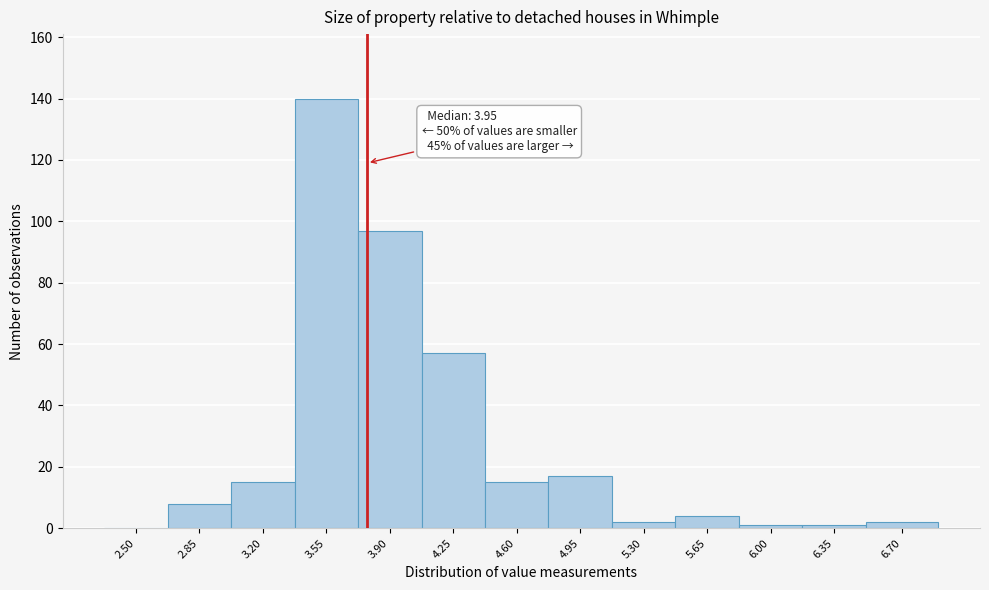

Reading right to left, extract all data points from this chart.

6.70=2	6.35=1	6.00=1	5.65=4	5.30=2	4.95=17	4.60=15	4.25=57	3.90=97	3.55=140	3.20=15	2.85=8	2.50=0